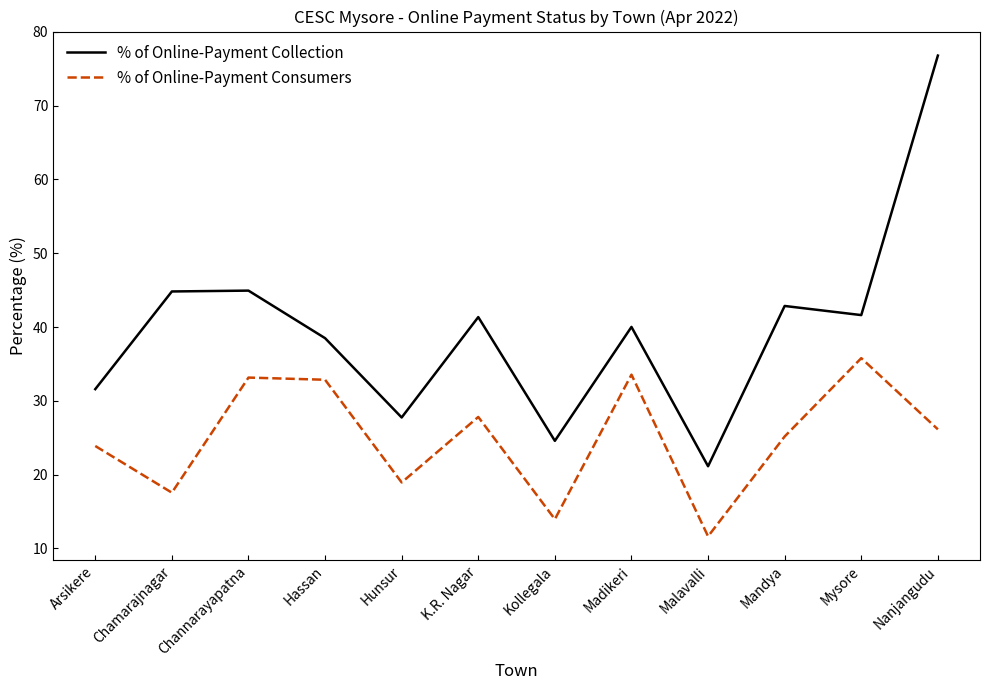

At Madikeri, list the series in order from smallest to largest.

% of Online-Payment Consumers, % of Online-Payment Collection